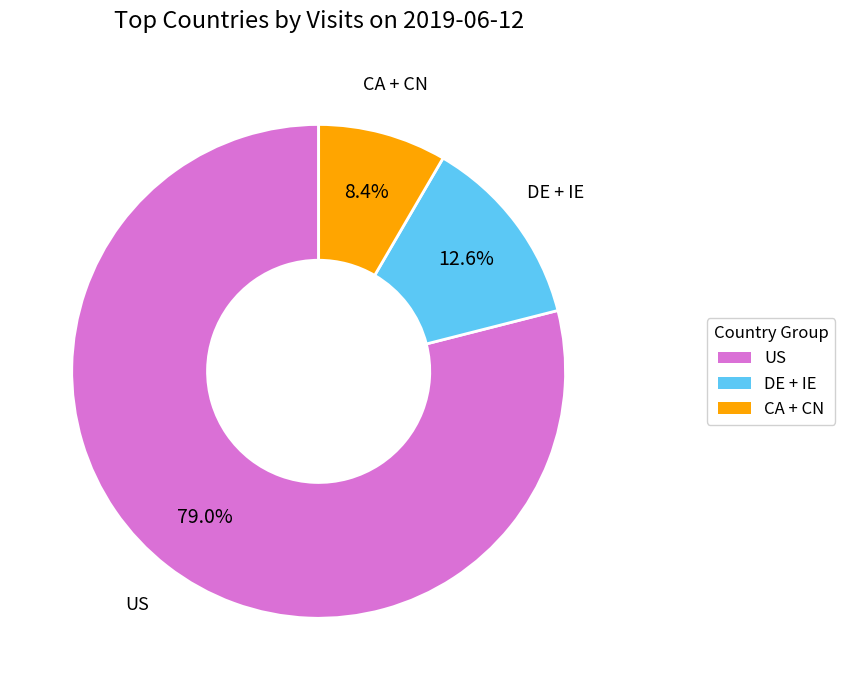

To the nearest percent, what is the difference between the largest and smallest slice percentages?

71%